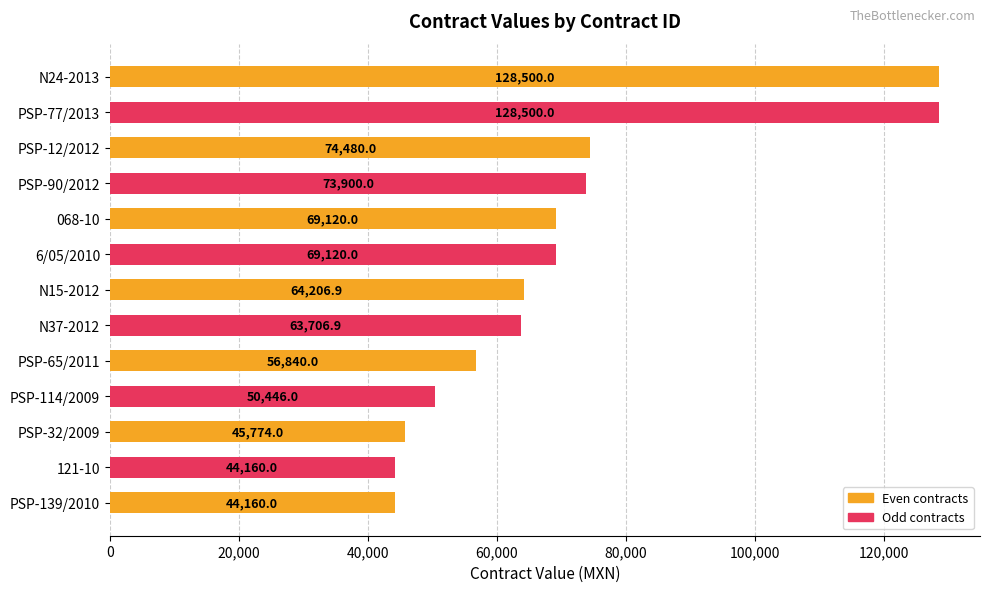

What is the sum of the values at PSP-32/2009 and PSP-12/2012?

120254.0